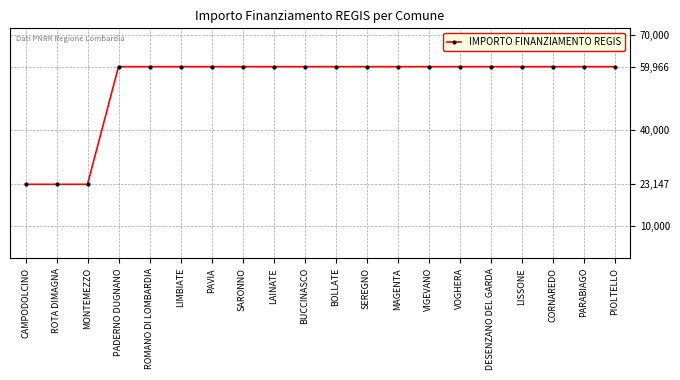

Approximately how many times larger is the value at PADERNO DUGNANO compared to LIMBIATE?

1.0